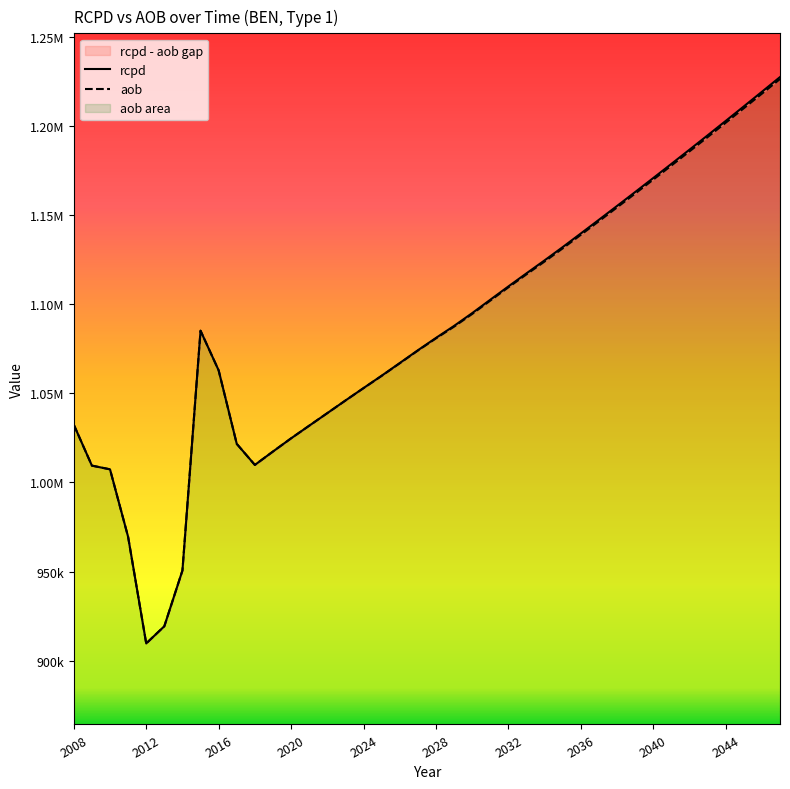

True or false: rcpd and aob intersect in this chart.

False